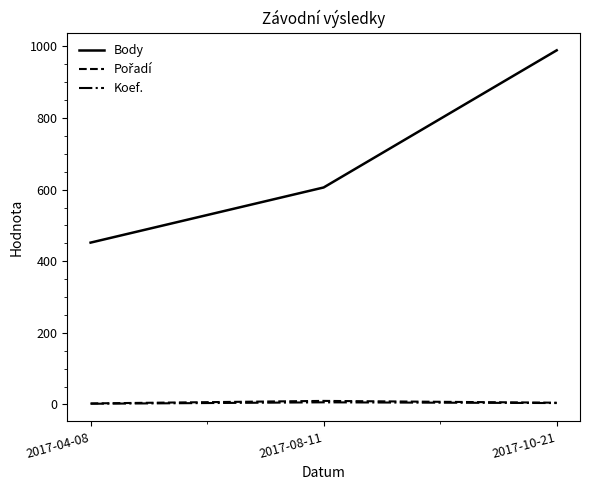

Where is Body nearest to the value 720?

2017-08-11